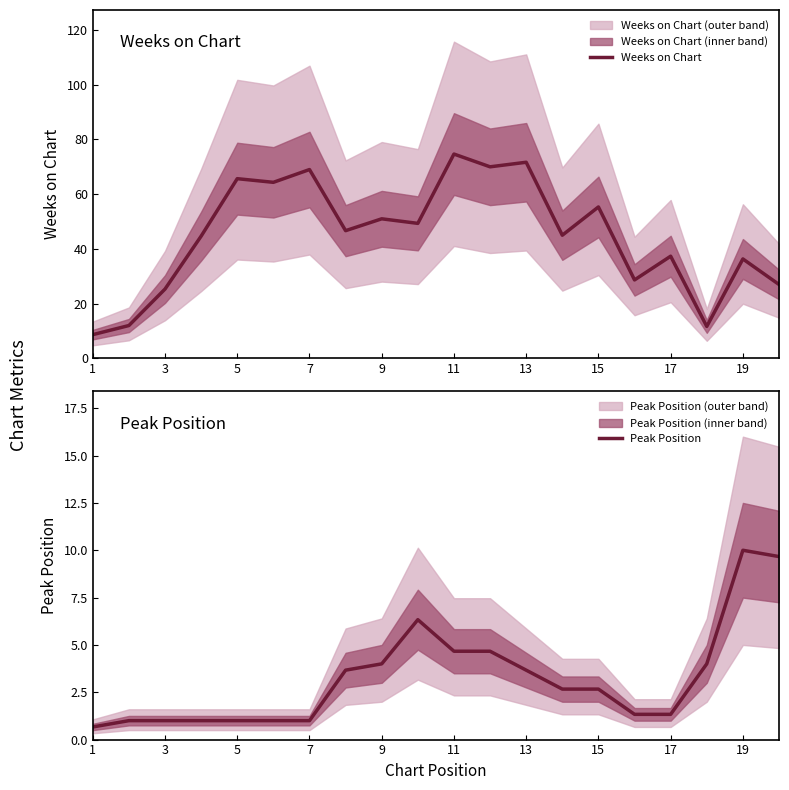

How many data points in Peak Position are less than 2?

9